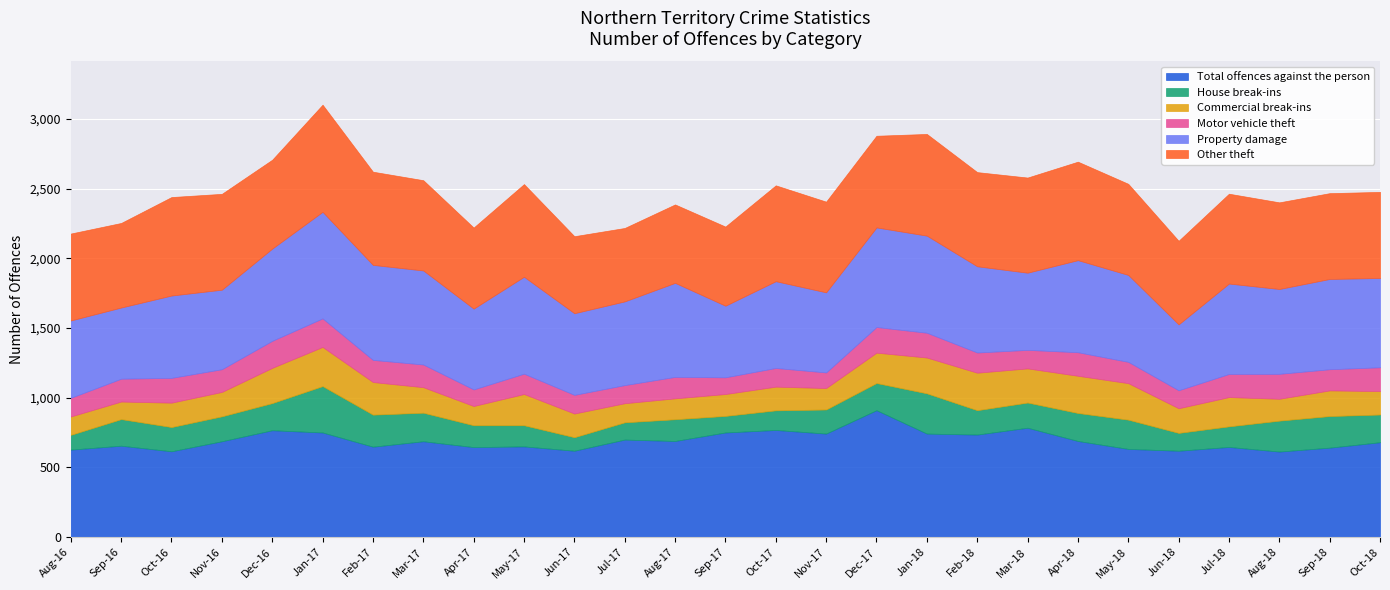

Where is Property damage nearest to the value 619?

Feb-18